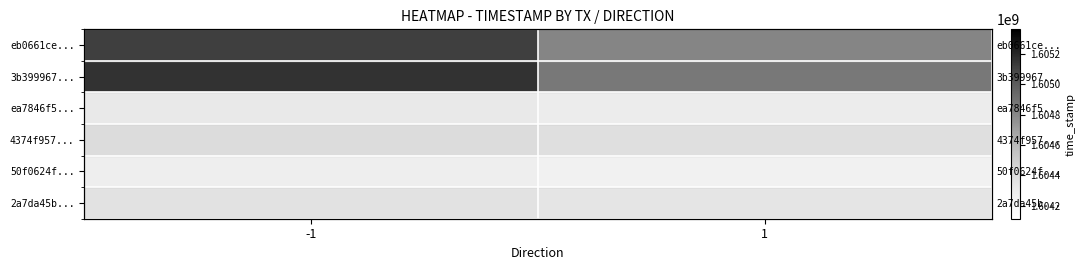

What is the difference between the 50f0624f... values at 1 and -1?

34024